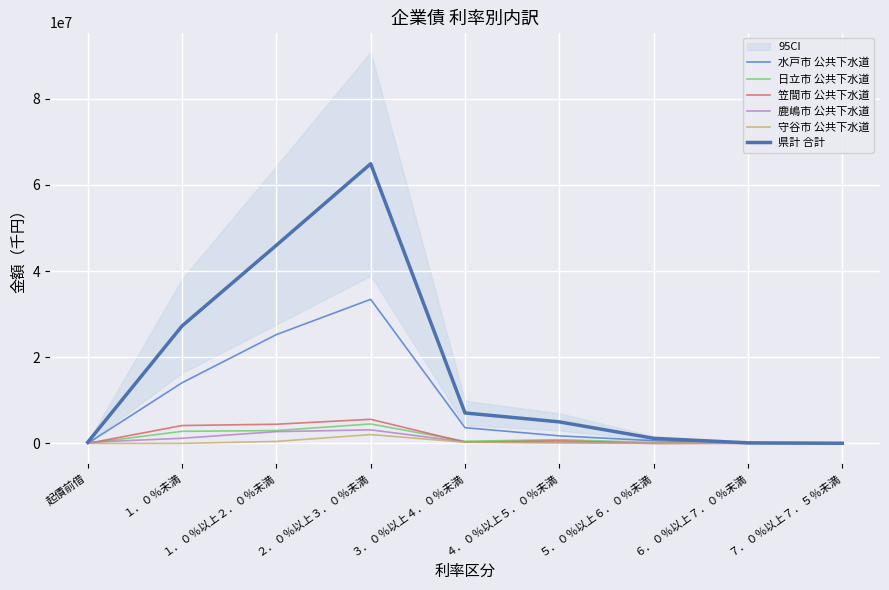

Where is the first local maximum for 鹿嶋市 公共下水道?

２．０％以上３．０％未満